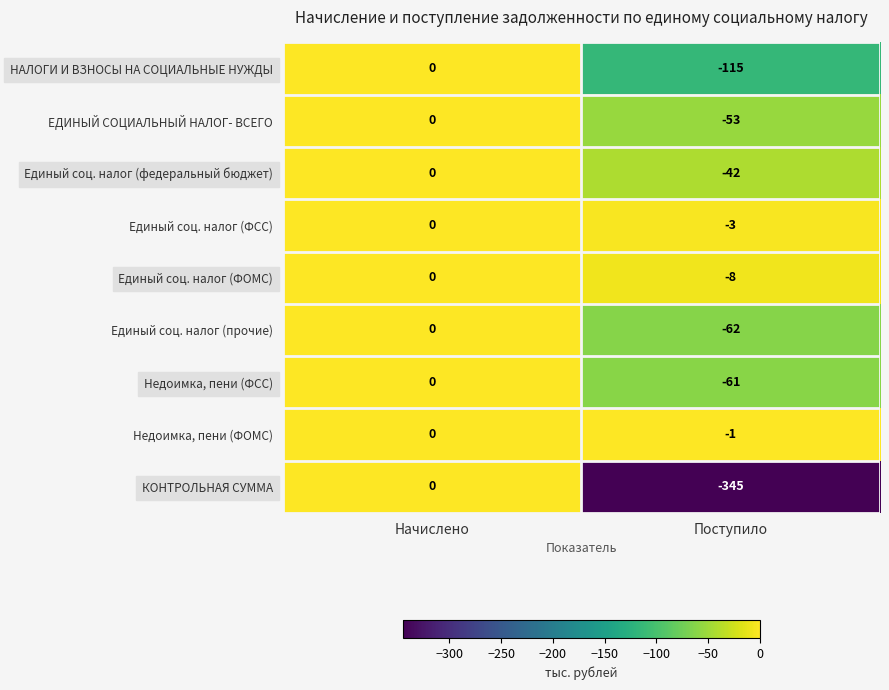

What is the minimum value for НАЛОГИ И ВЗНОСЫ НА СОЦИАЛЬНЫЕ НУЖДЫ?

-115